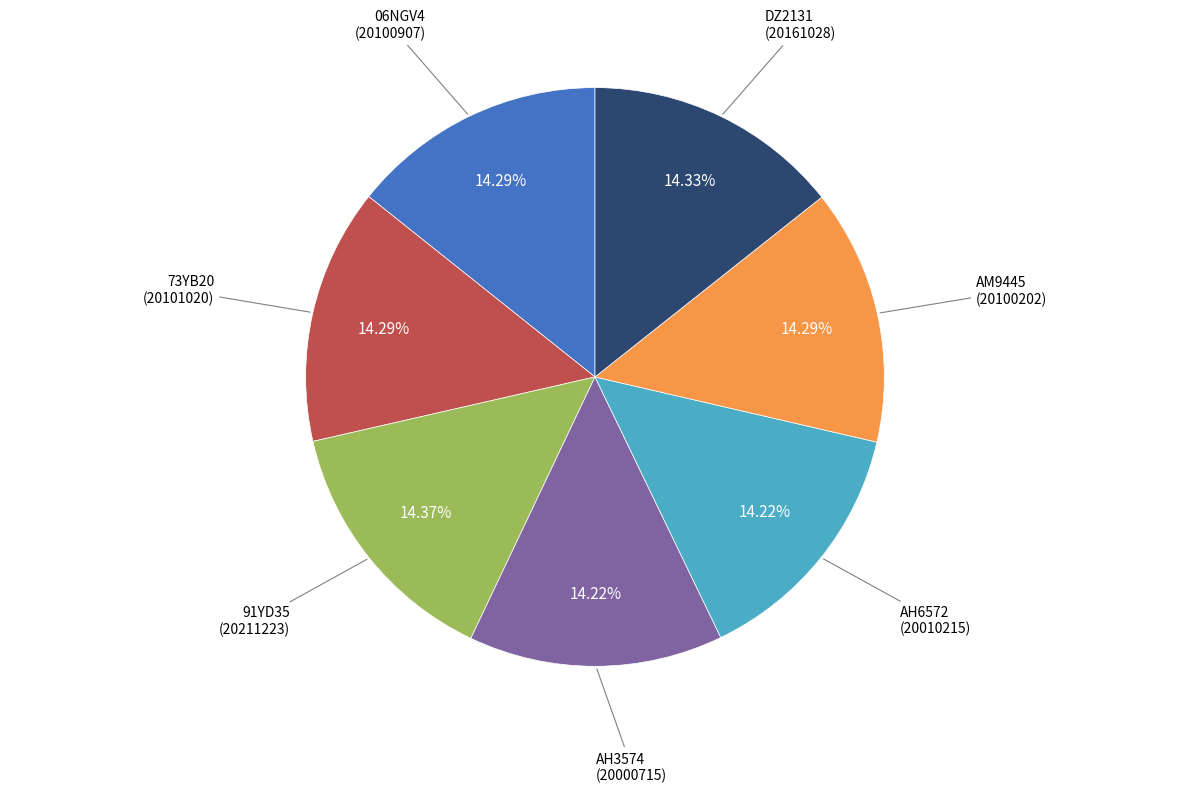

Is there a majority slice in this chart?

No